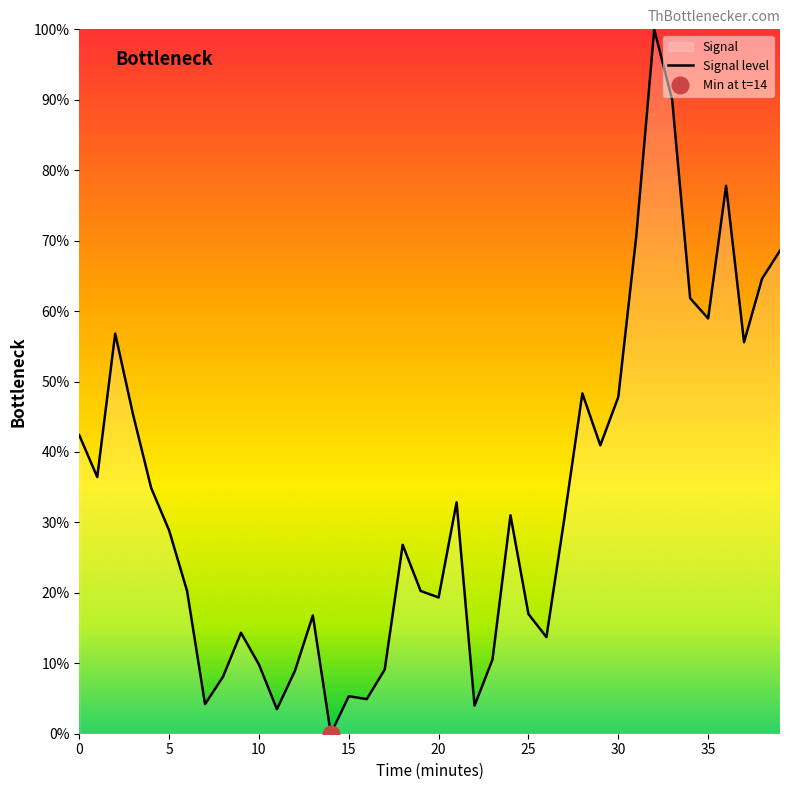

Which category has the highest value across all series?

32